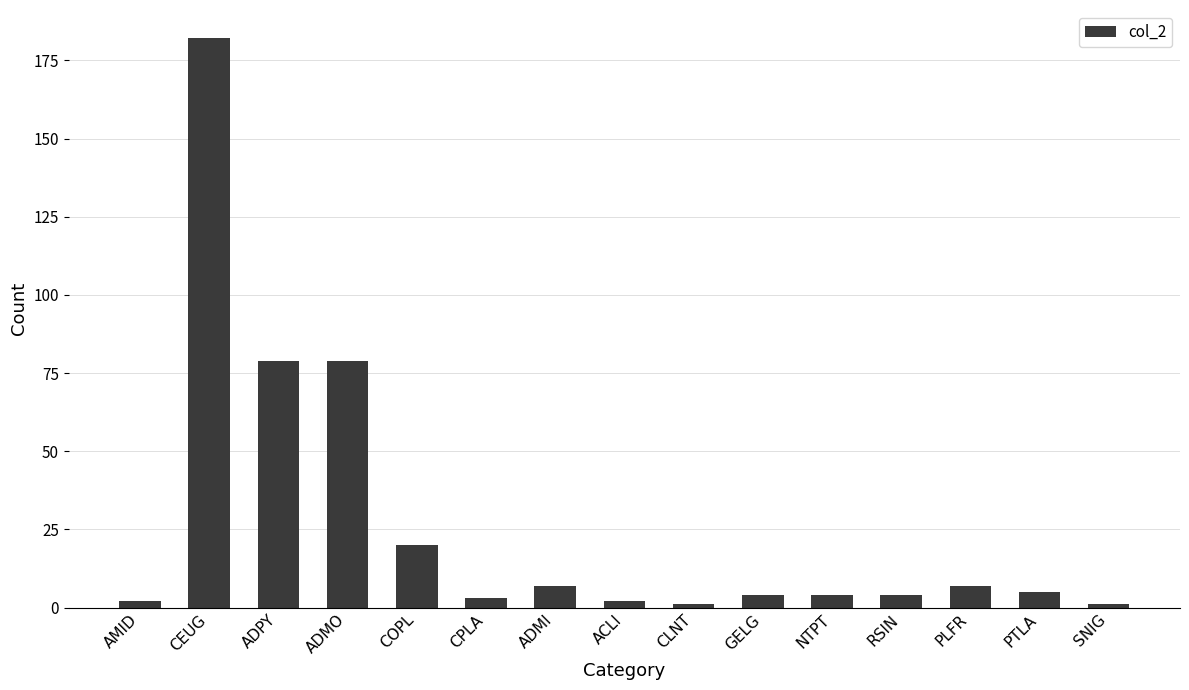

What is the label of the 8th bar from the right?

ACLI